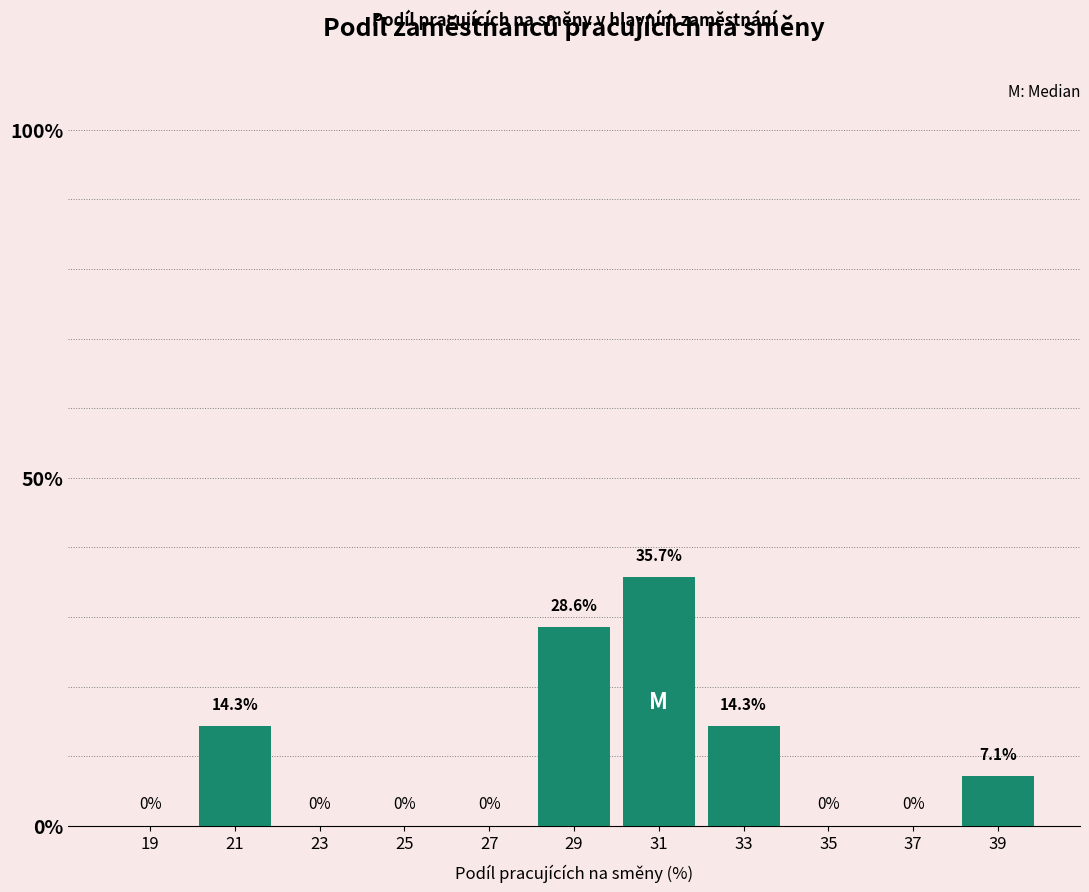

How tall is the bar that spans 32 to 34 on the x-axis?

14.3